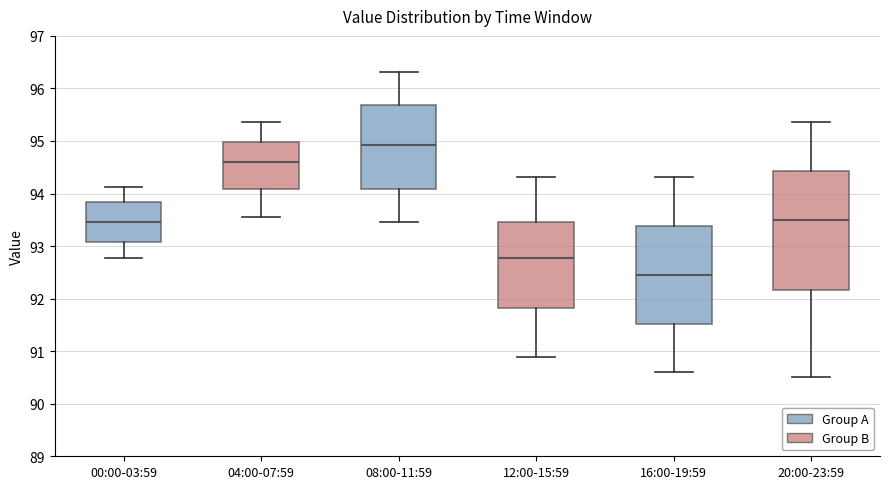

Reading left to right, transcribe this box plot: for each box, give where its median line is, the range the box spans, and where its two whiskers end, as read against the y-axis. The values are not printed on the chart, so give them approximately, as read against the axis.

00:00-03:59: median 93.5, box 93.1 to 93.8, whiskers 92.8 to 94.1
04:00-07:59: median 94.6, box 94.1 to 95.0, whiskers 93.6 to 95.4
08:00-11:59: median 94.9, box 94.1 to 95.7, whiskers 93.5 to 96.3
12:00-15:59: median 92.8, box 91.8 to 93.5, whiskers 90.9 to 94.3
16:00-19:59: median 92.5, box 91.5 to 93.4, whiskers 90.6 to 94.3
20:00-23:59: median 93.5, box 92.2 to 94.4, whiskers 90.5 to 95.4